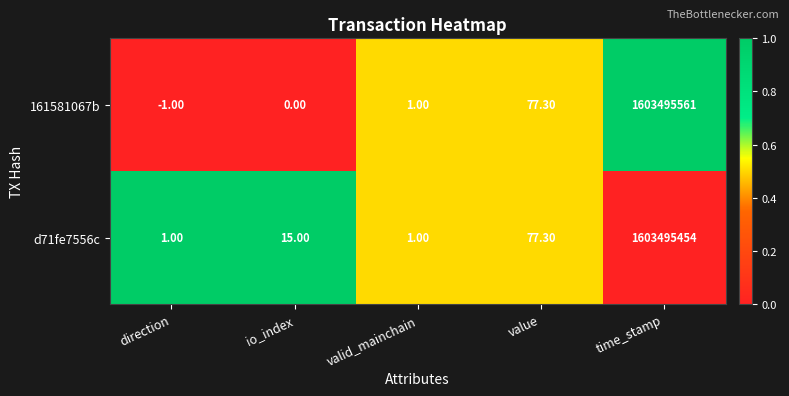

Rank the series by their average value, from highest to lowest.

161581067b, d71fe7556c